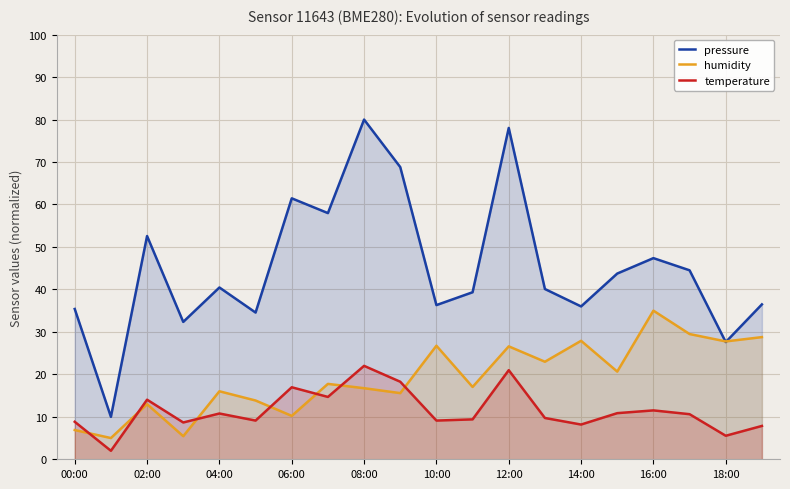

What is the difference between the maximum and minimum values in the humidity series?

30.0